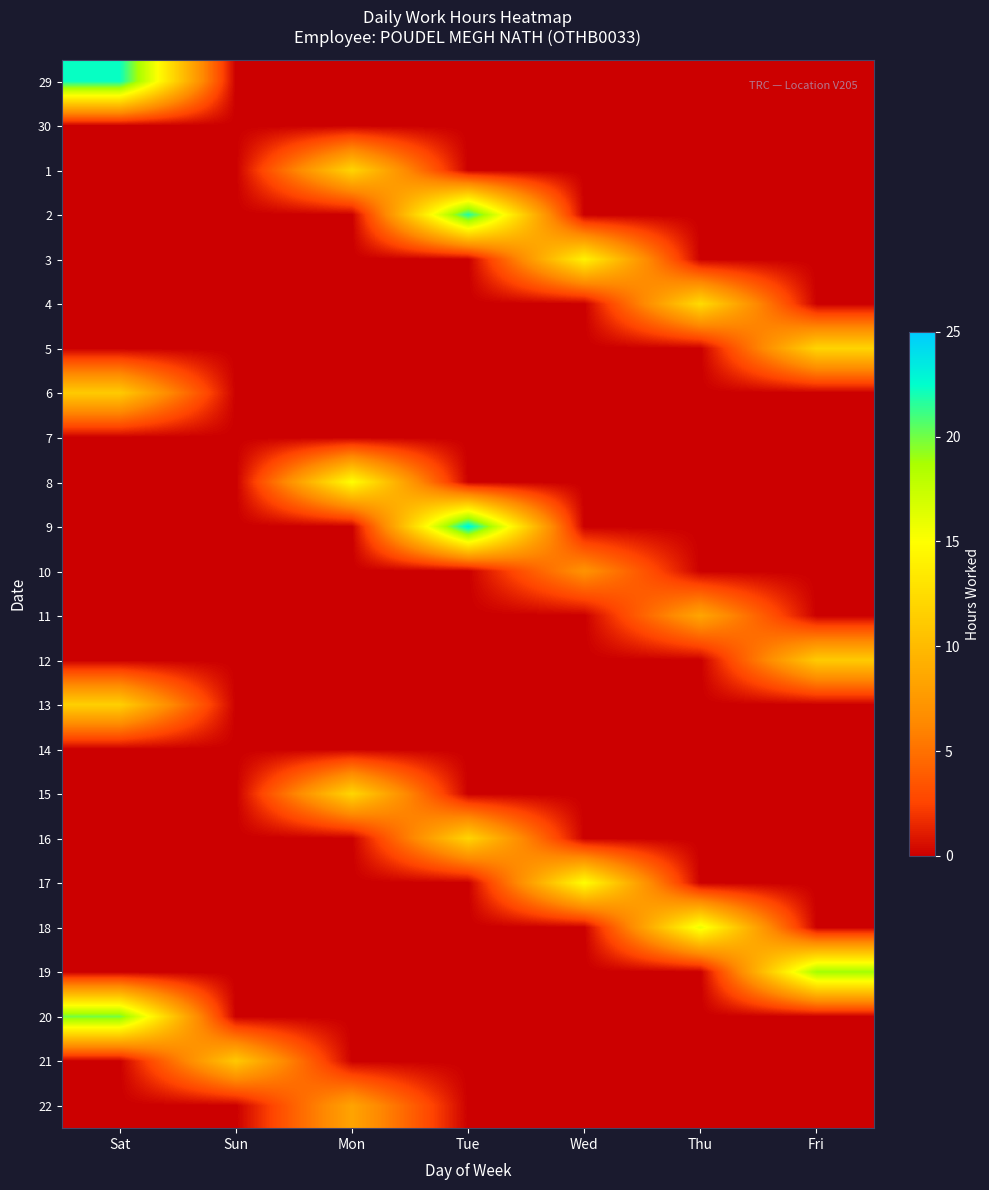

Rank the series by their maximum value, from highest to lowest.

9, 29, 2, 20, 19, 18, 8, 17, 3, 4, 15, 1, 5, 16, 13, 6, 12, 21, 11, 22, 10, 30, 7, 14